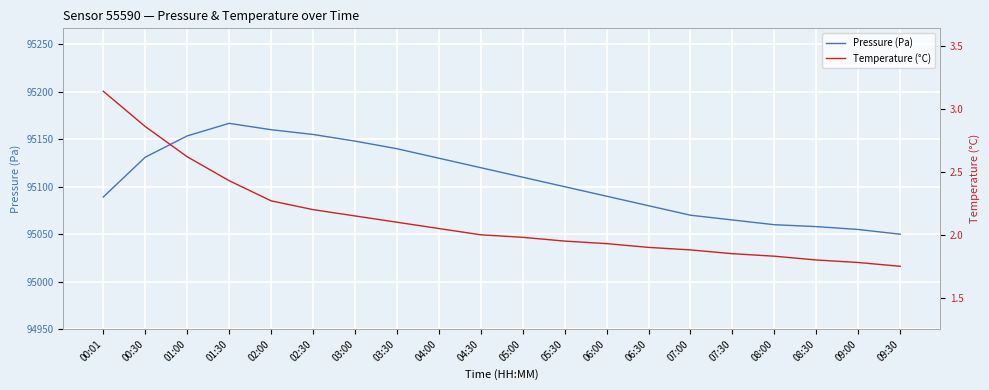

What position from the right is 01:30?

17